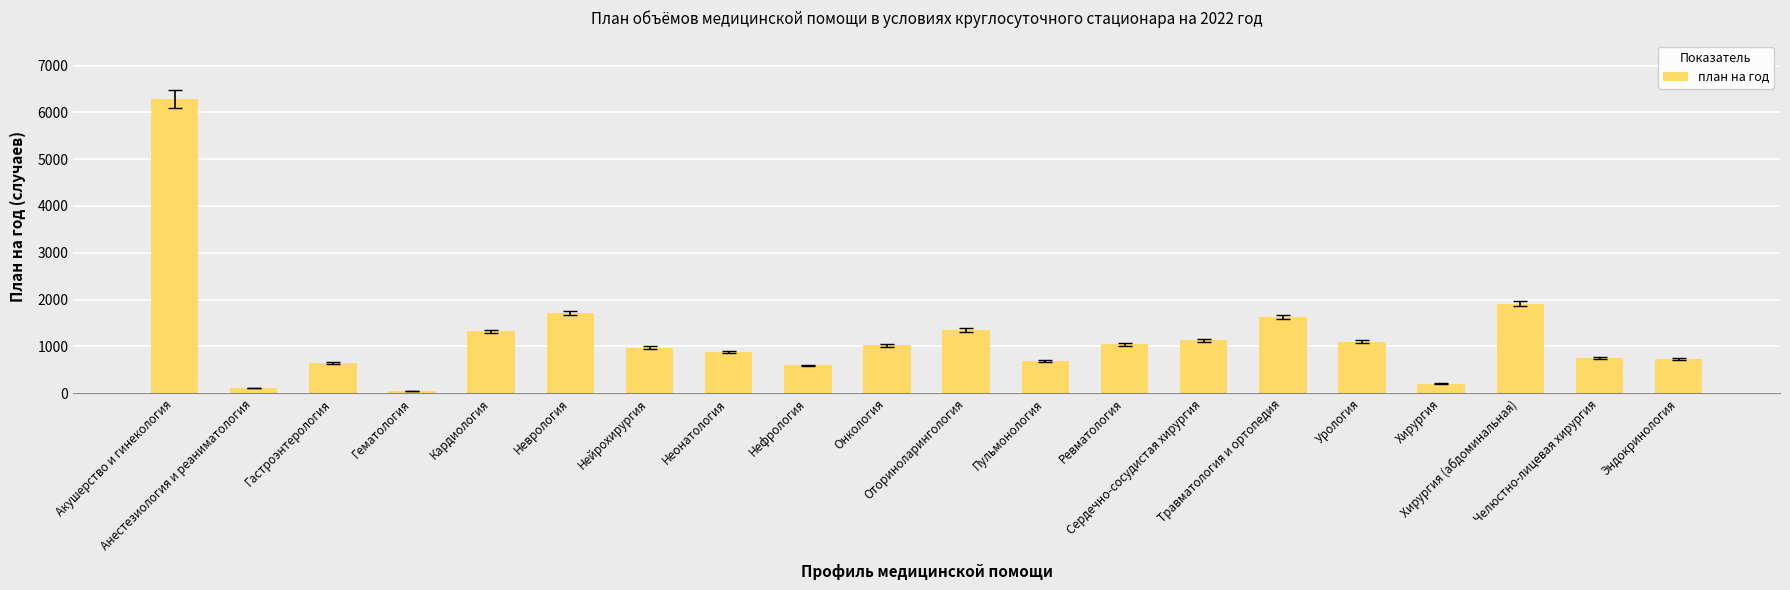

What is the change in value from Кардиология to Челюстно-лицевая хирургия?

-573